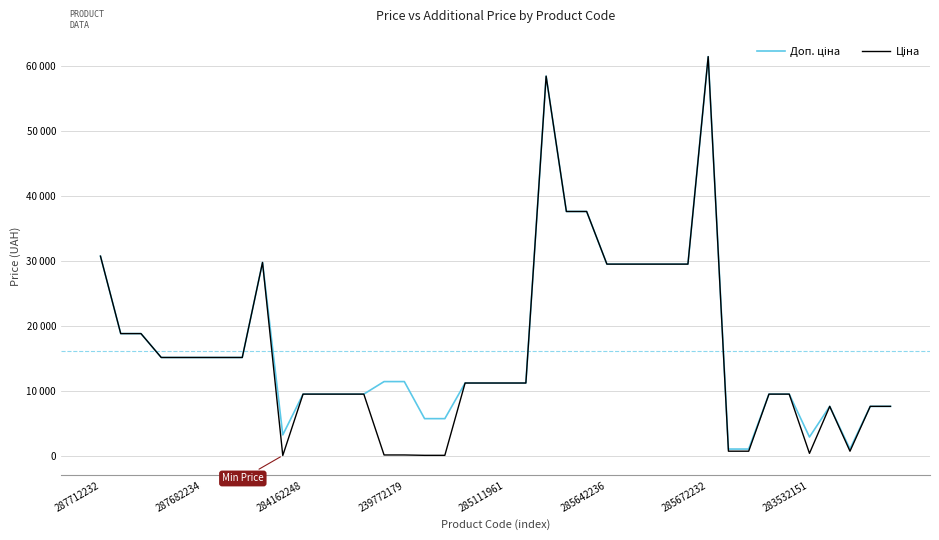

List the series in order of their peak value, lowest first.

Доп. ціна, Ціна